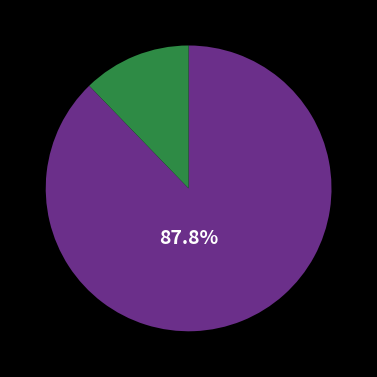

Does any single category account for the majority?

Yes